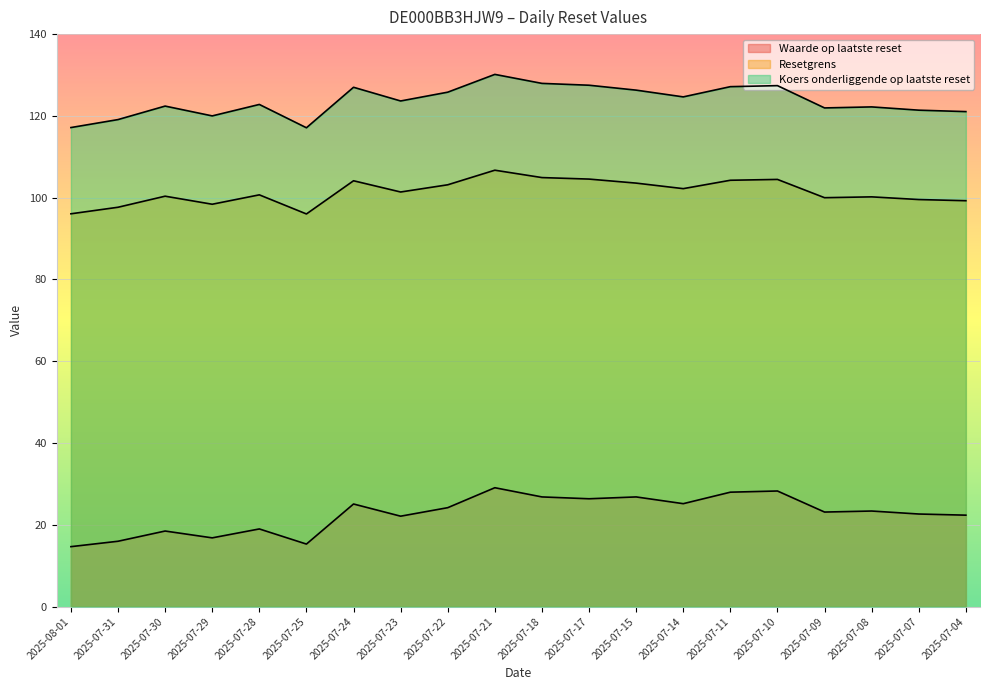

How many lines are shown in the chart?

3